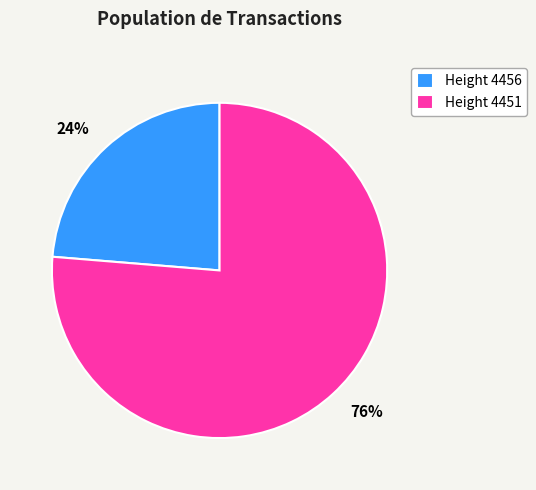

Is the sum of Height 4456 and Height 4451 greater than half?

Yes